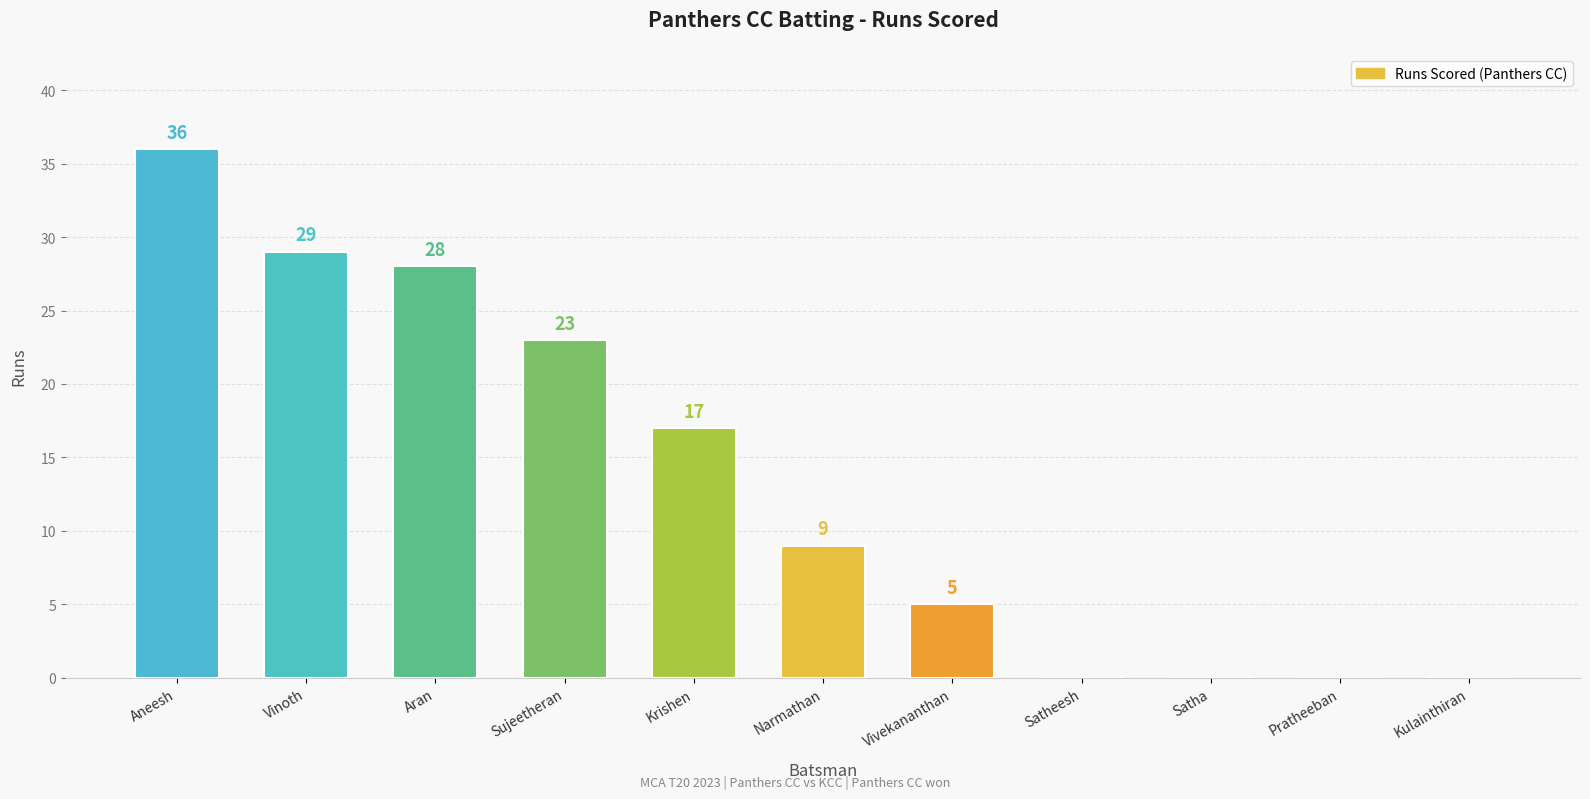

Reading left to right, extract all data points from this chart.

Aneesh=36	Vinoth=29	Aran=28	Sujeetheran=23	Krishen=17	Narmathan=9	Vivekananthan=5	Satheesh=0	Satha=0	Pratheeban=0	Kulainthiran=0